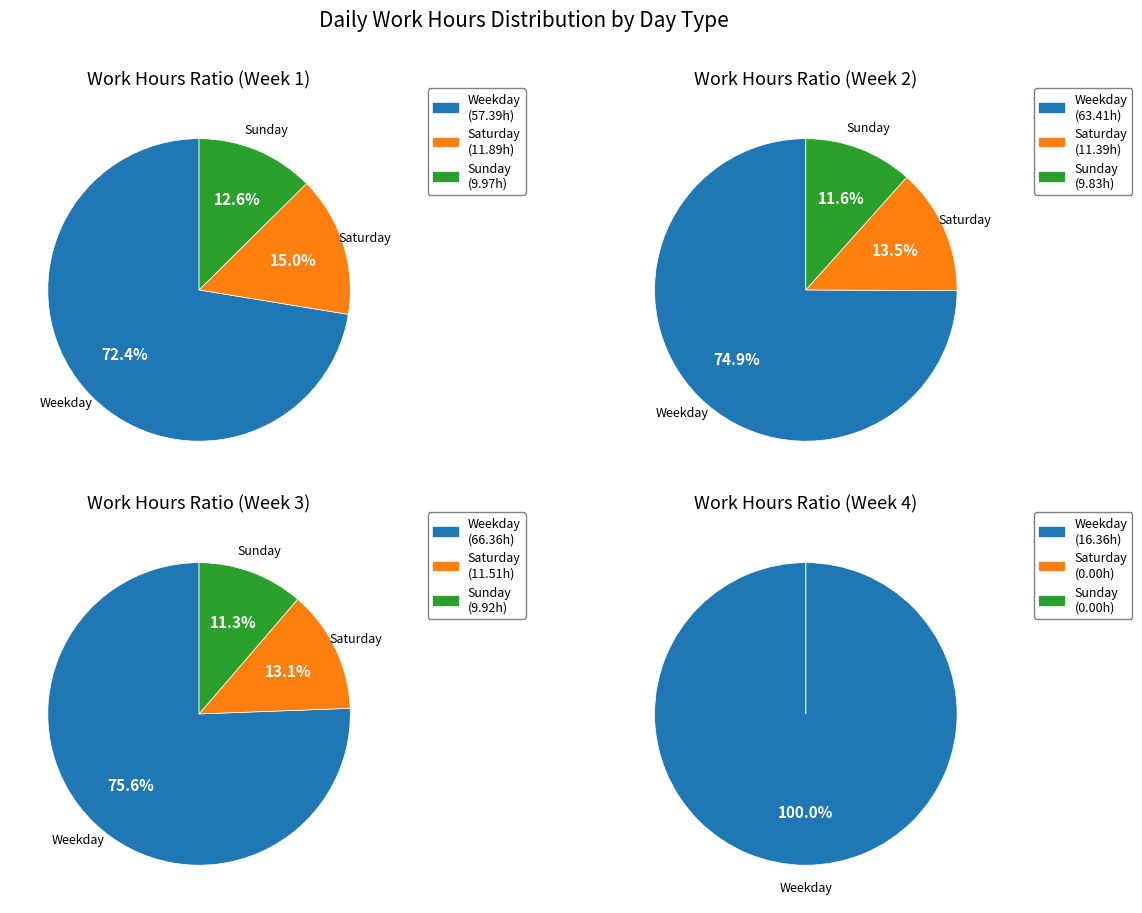

Does 23 represent more than half of the total?

No